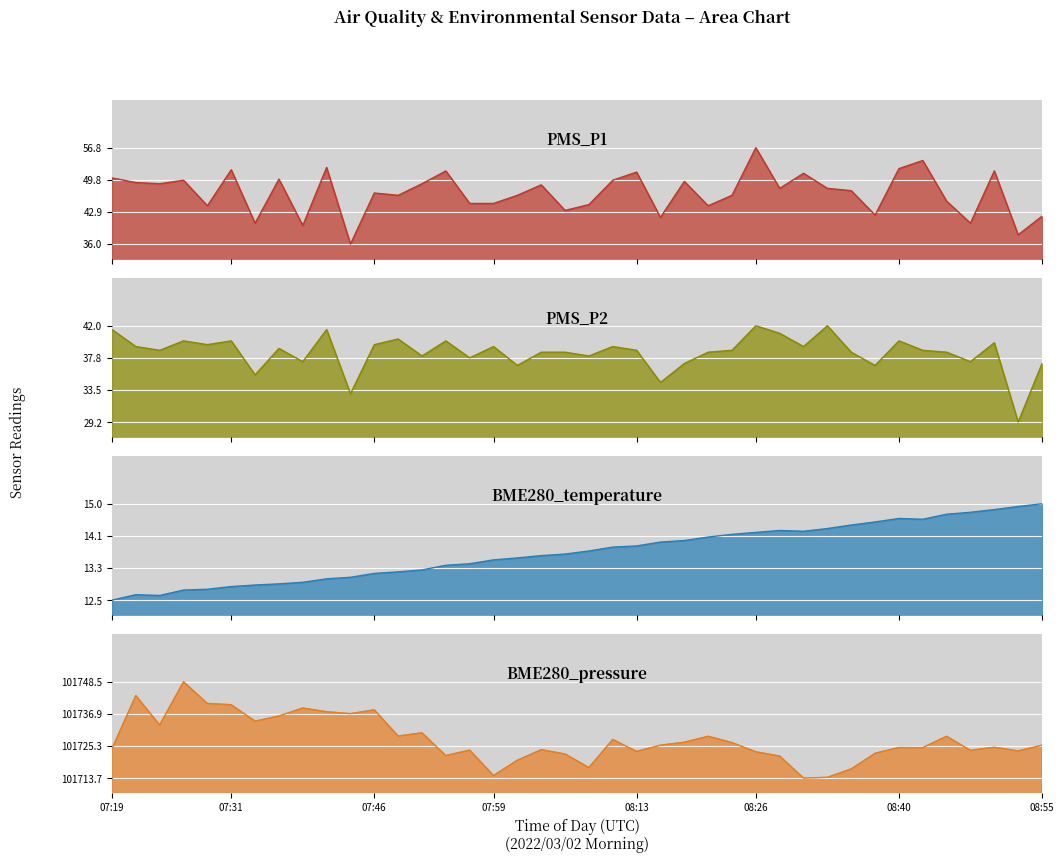

What position from the right is 07:54?

26